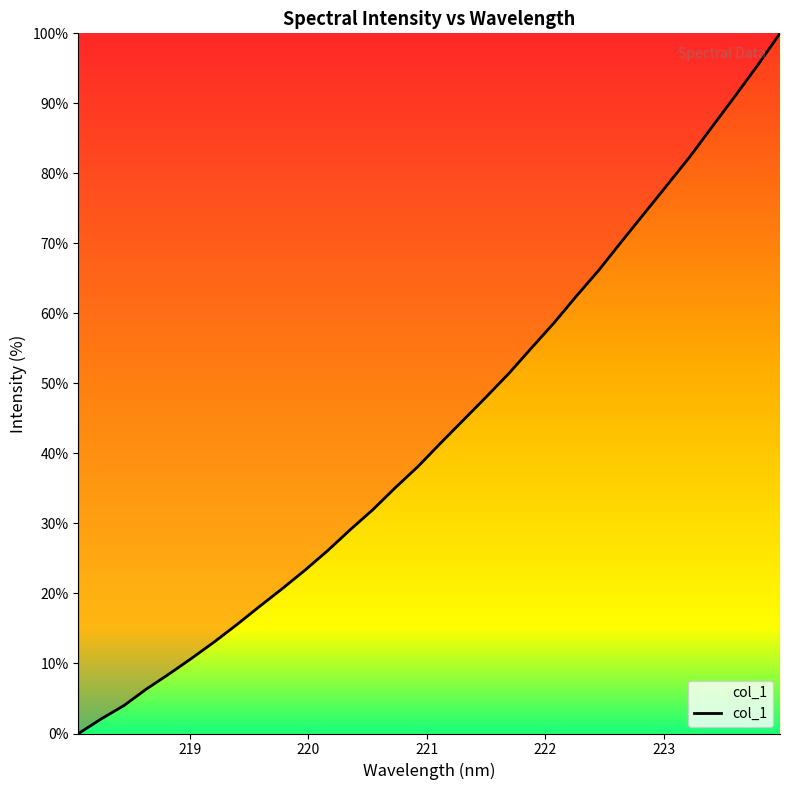

What is the difference between the maximum and second lowest values?

97.9